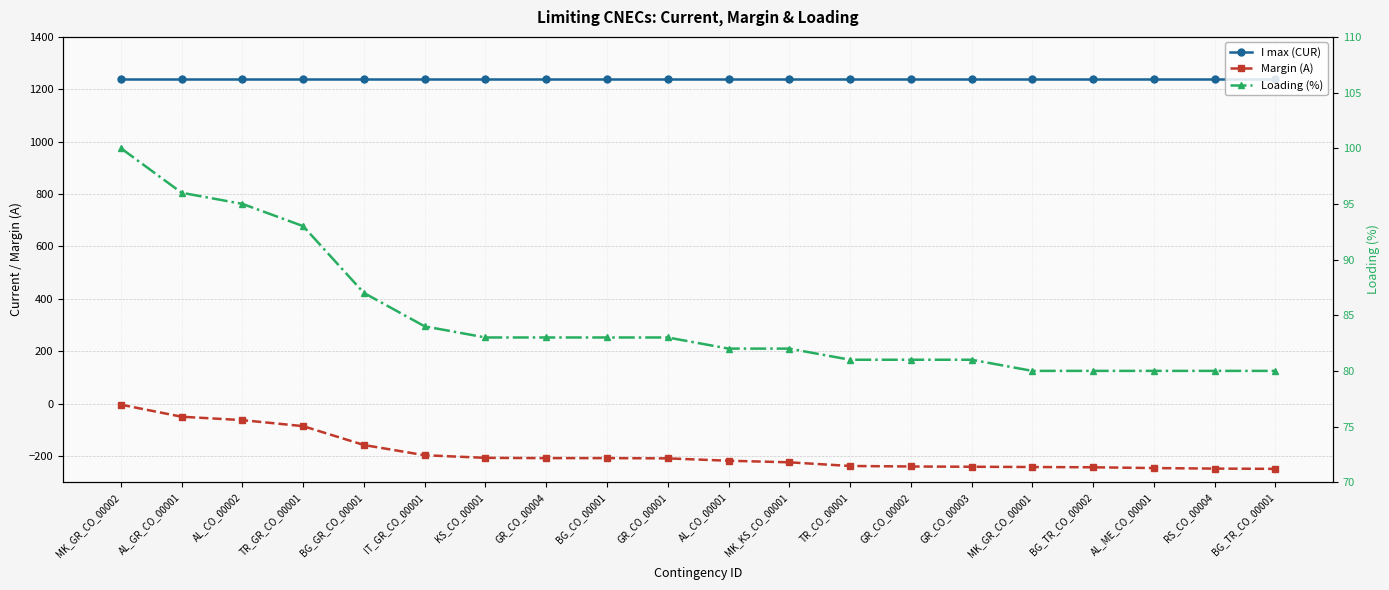

The Margin (A) series shows -241 at GR_CO_00003. True or false?

True